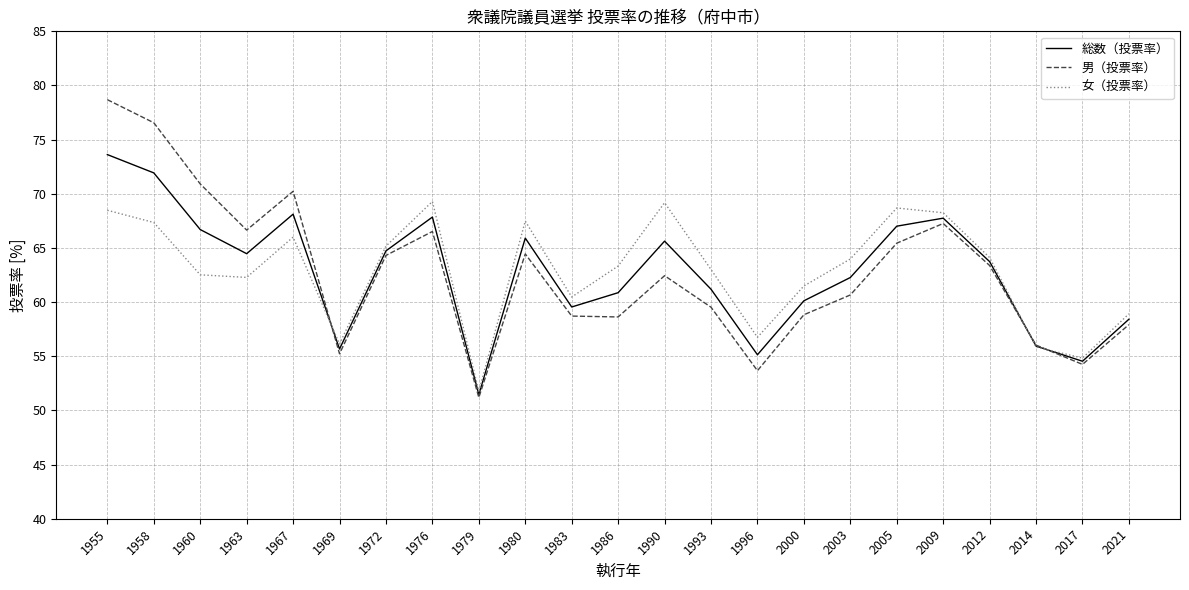

Where is the first local minimum for 男（投票率）?

1963